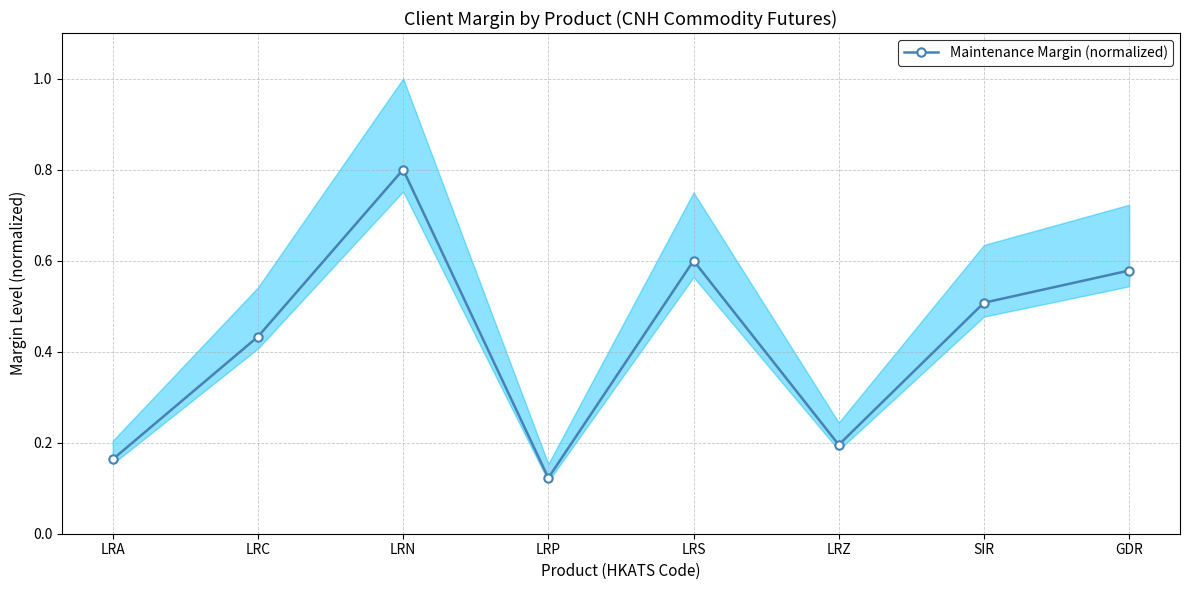

List the labels in order of value, largest first.

LRN, LRS, GDR, SIR, LRC, LRZ, LRA, LRP